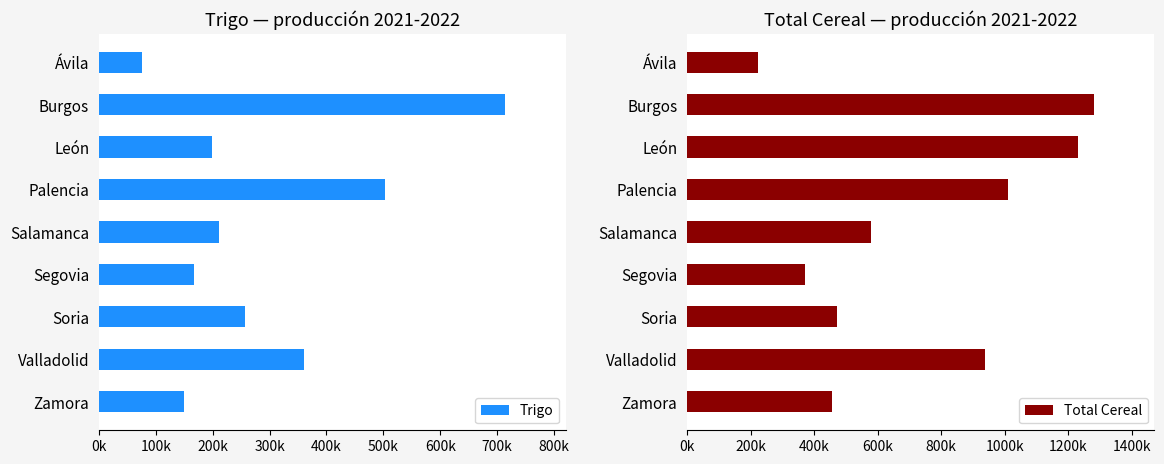

What is the difference between the second highest and second lowest values in the Total Cereal series?

859586